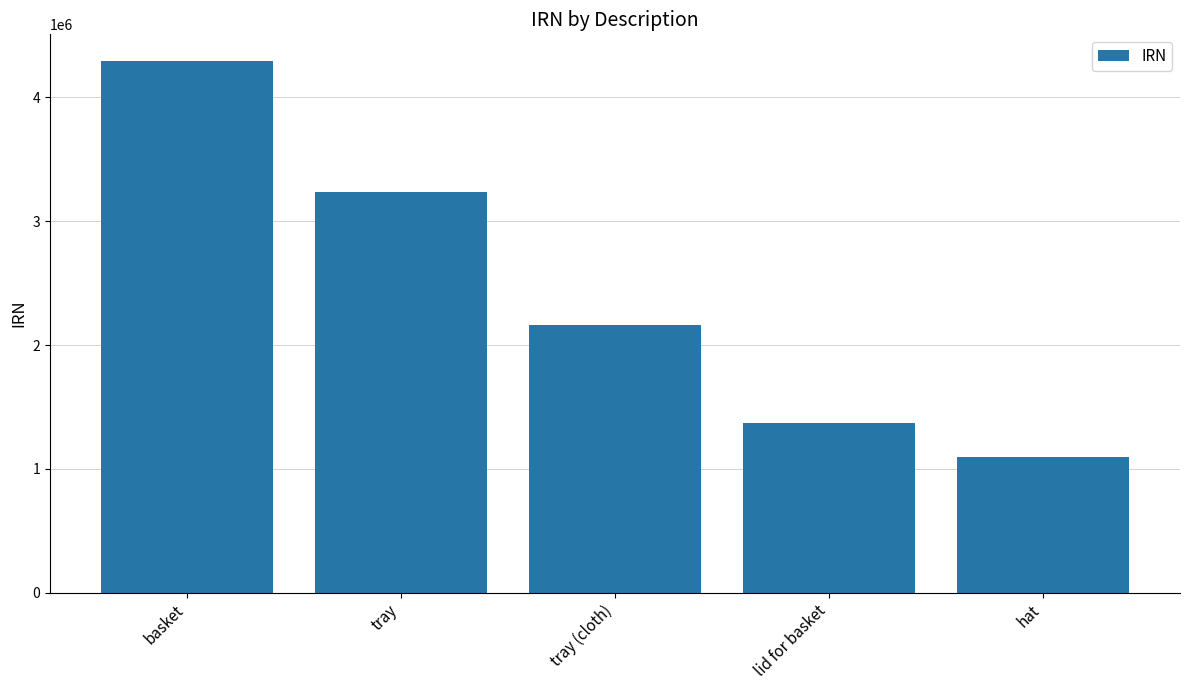

Is it true that the value at basket is 6579595?

False